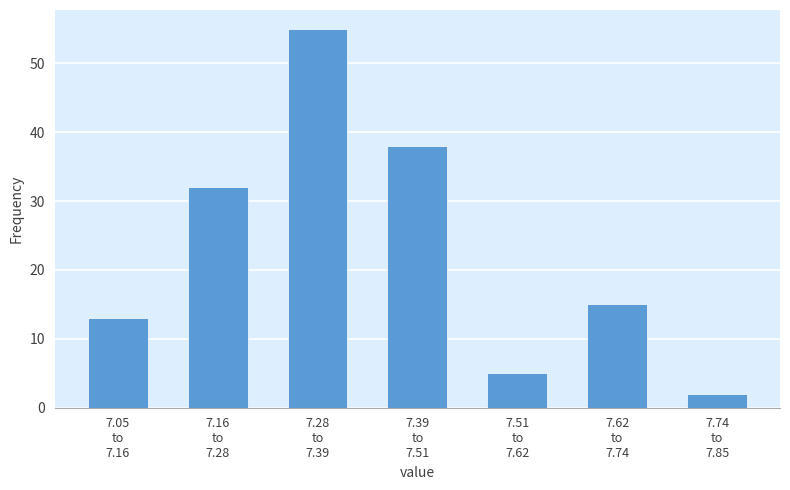

Reading left to right, list all the values displayed in this chart.

13	32	55	38	5	15	2